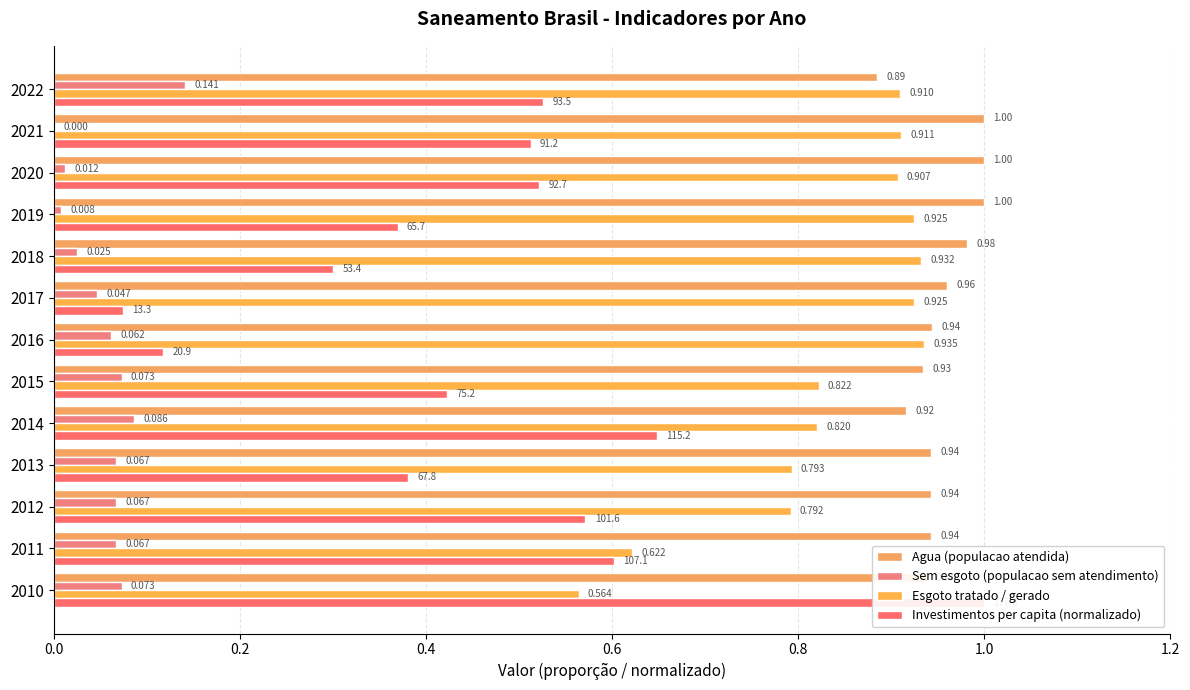

What is the total value across all series at 2014?

2.5